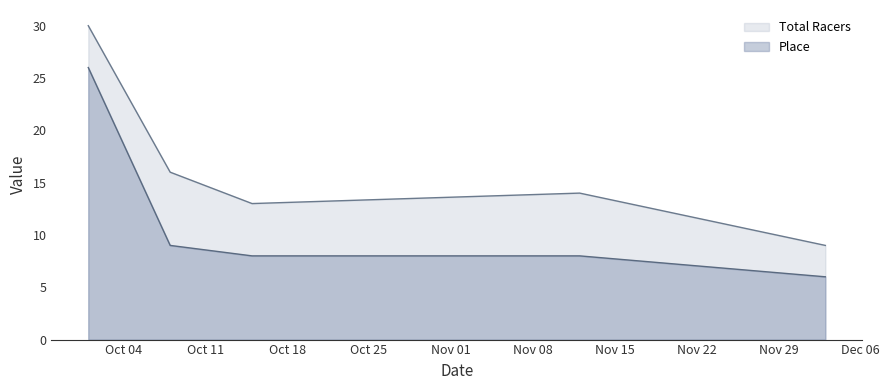

At how many categories does at least one series exceed 9?

4